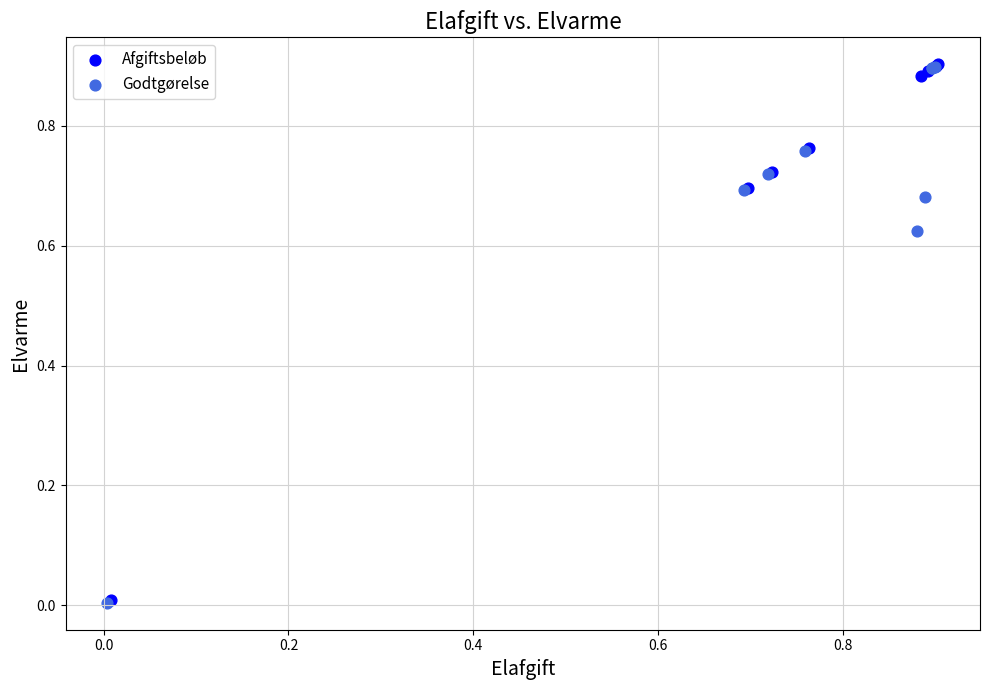

What are all the series names shown in the legend?

Afgiftsbeløb, Godtgørelse